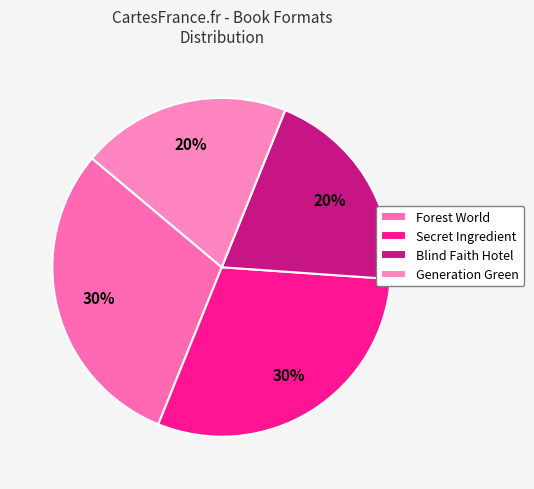

How many slices are in this pie chart?

4